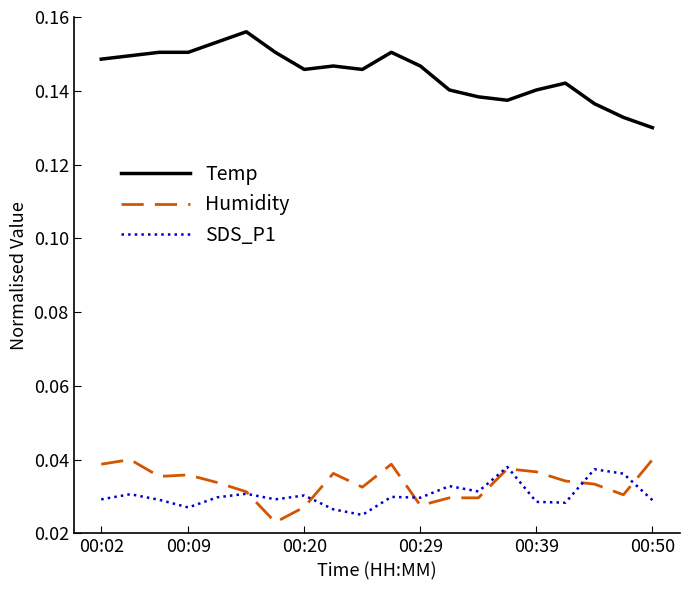

Which series has the largest total across all categories?

Temp